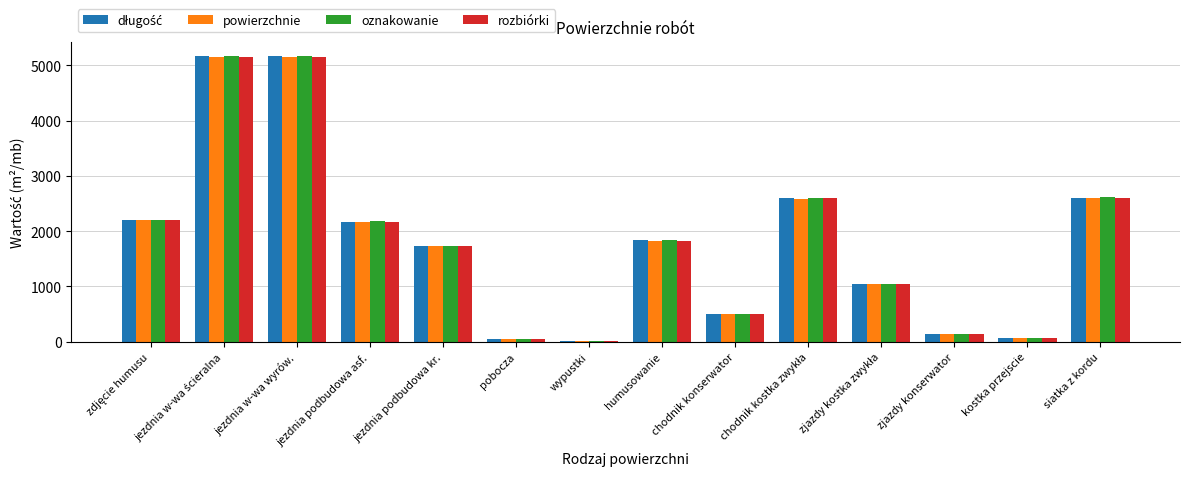

What is the total value across all series at chodnik konserwator?

2007.0